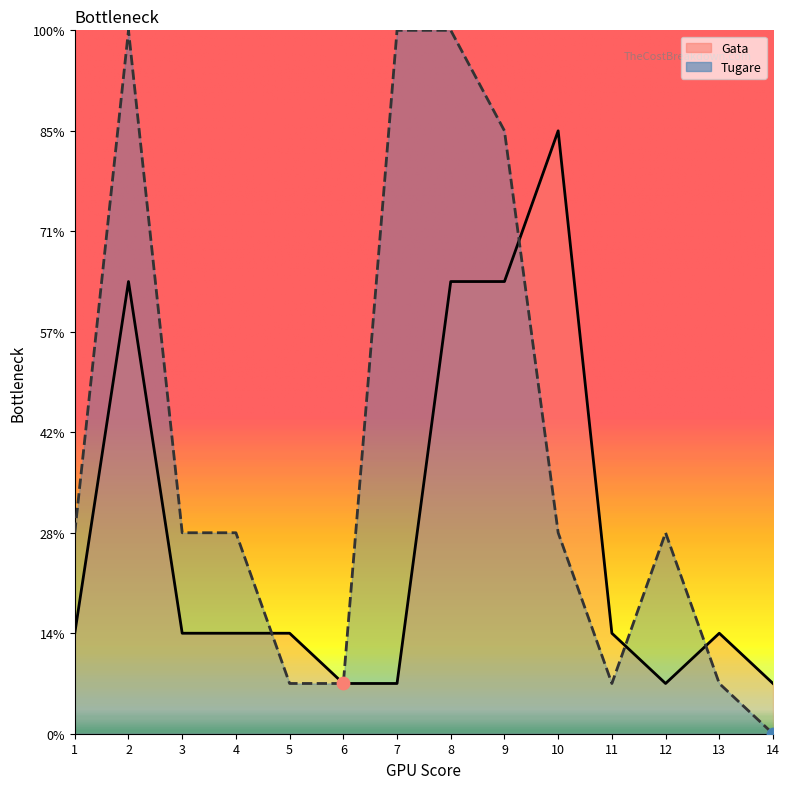

What are all the series names shown in the legend?

Gata, Tugare